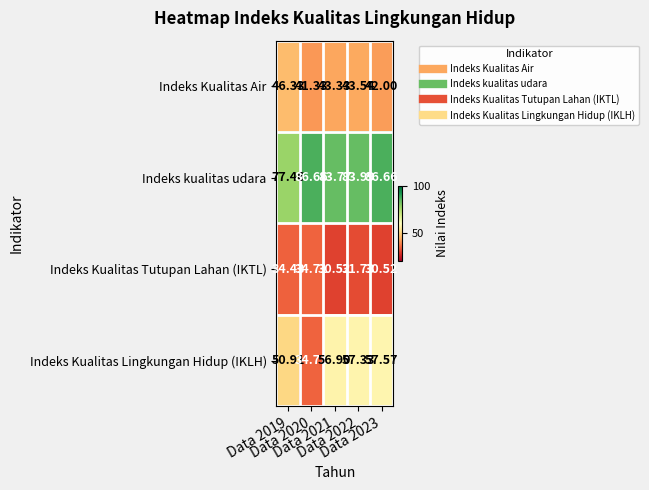

List the series in order of their overall mean, highest first.

Indeks kualitas udara, Indeks Kualitas Lingkungan Hidup (IKLH), Indeks Kualitas Air, Indeks Kualitas Tutupan Lahan (IKTL)